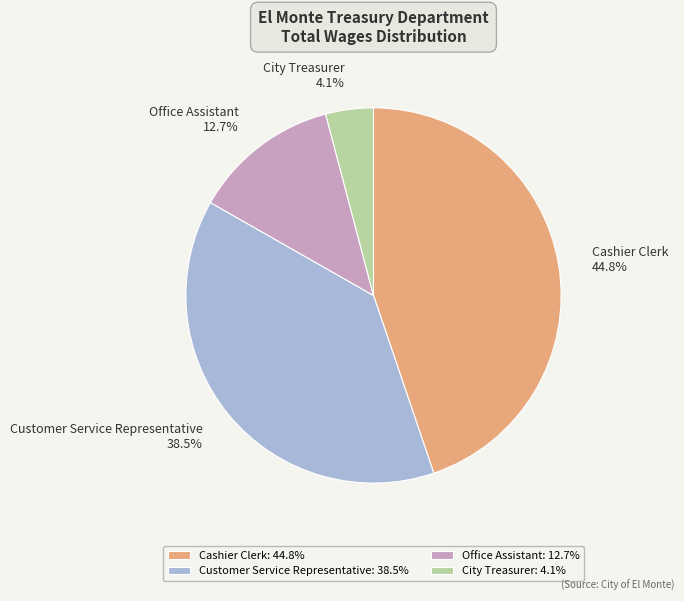

To the nearest percent, what percentage of the pie is City Treasurer?

4%